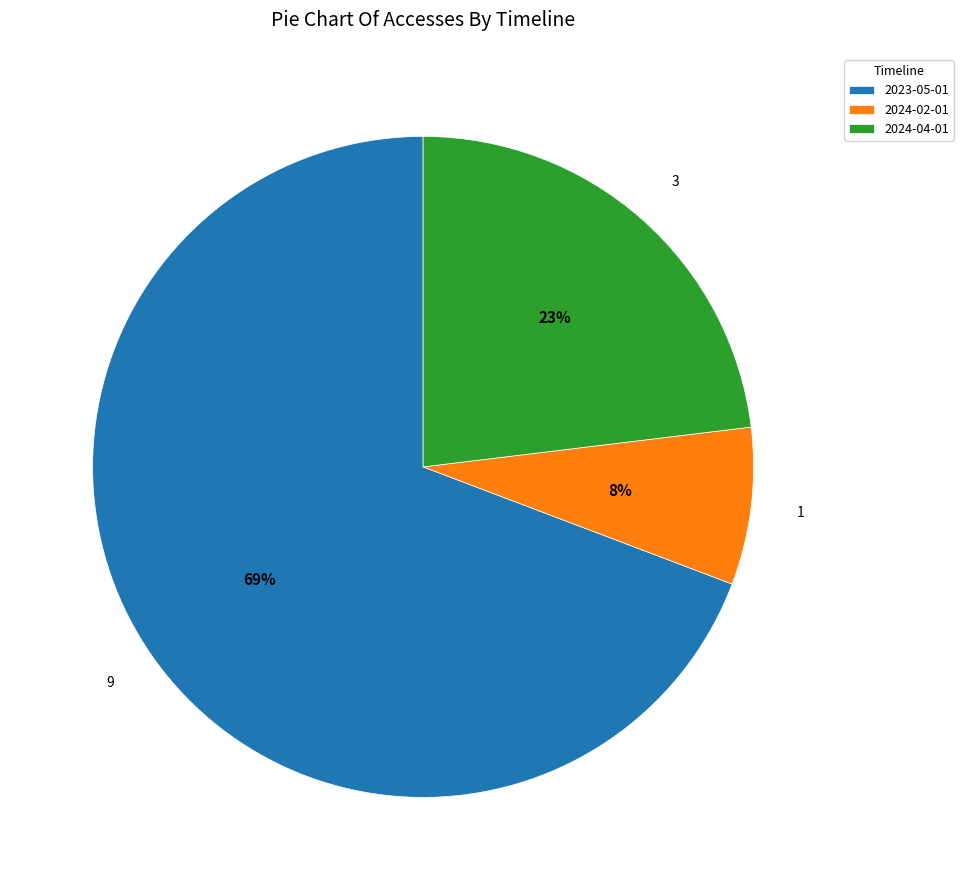

Is the sum of 2024-04-01 and 2023-05-01 greater than half?

Yes